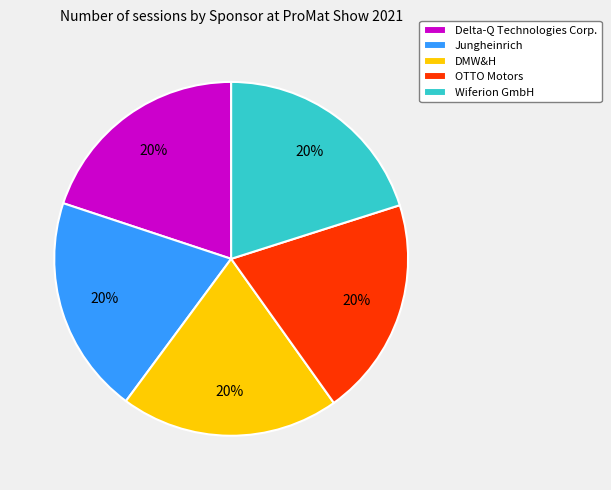

Do OTTO Motors and DMW&H together represent more than half of the pie?

No